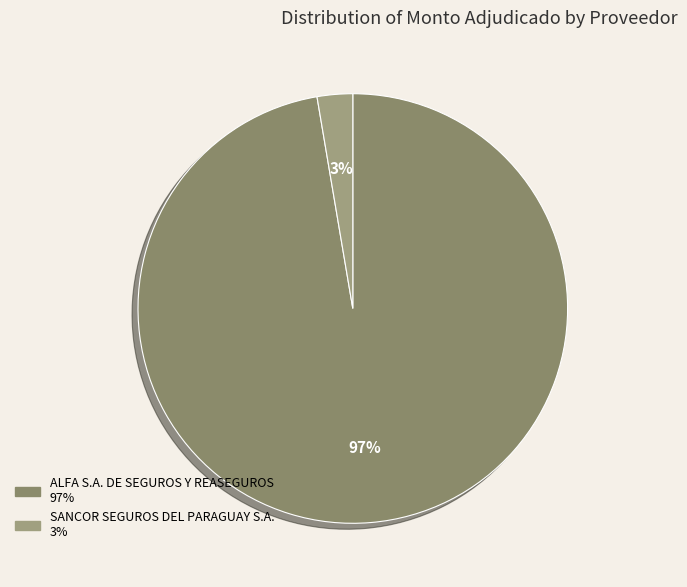

Is there any slice that represents more than half of the pie?

Yes